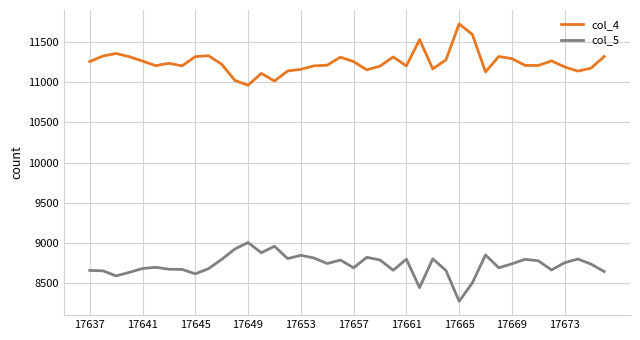

List the series in order of their overall mean, highest first.

col_4, col_5